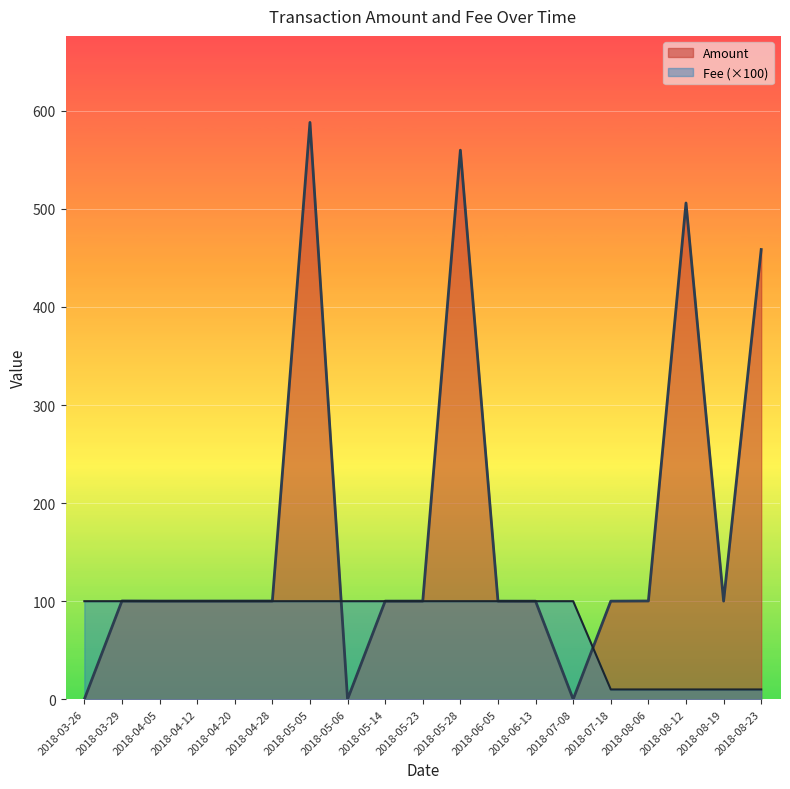

Reading right to left, what are all the values shown in this chart?

Amount: 2018-03-26=0.0	2018-03-29=100.2	2018-04-05=100.1	2018-04-12=100.1	2018-04-20=100.2	2018-04-28=100.2	2018-05-05=588.2	2018-05-06=0.0	2018-05-14=100.1	2018-05-23=100.1	2018-05-28=559.9	2018-06-05=100.1	2018-06-13=100.0	2018-07-08=0.0	2018-07-18=100.0	2018-08-06=100.2	2018-08-12=506.0	2018-08-19=100.1	2018-08-23=458.6
Fee: 2018-03-26=1.0	2018-03-29=1.0	2018-04-05=1.0	2018-04-12=1.0	2018-04-20=1.0	2018-04-28=1.0	2018-05-05=1.0	2018-05-06=1.0	2018-05-14=1.0	2018-05-23=1.0	2018-05-28=1.0	2018-06-05=1.0	2018-06-13=1.0	2018-07-08=1.0	2018-07-18=0.1	2018-08-06=0.1	2018-08-12=0.1	2018-08-19=0.1	2018-08-23=0.1